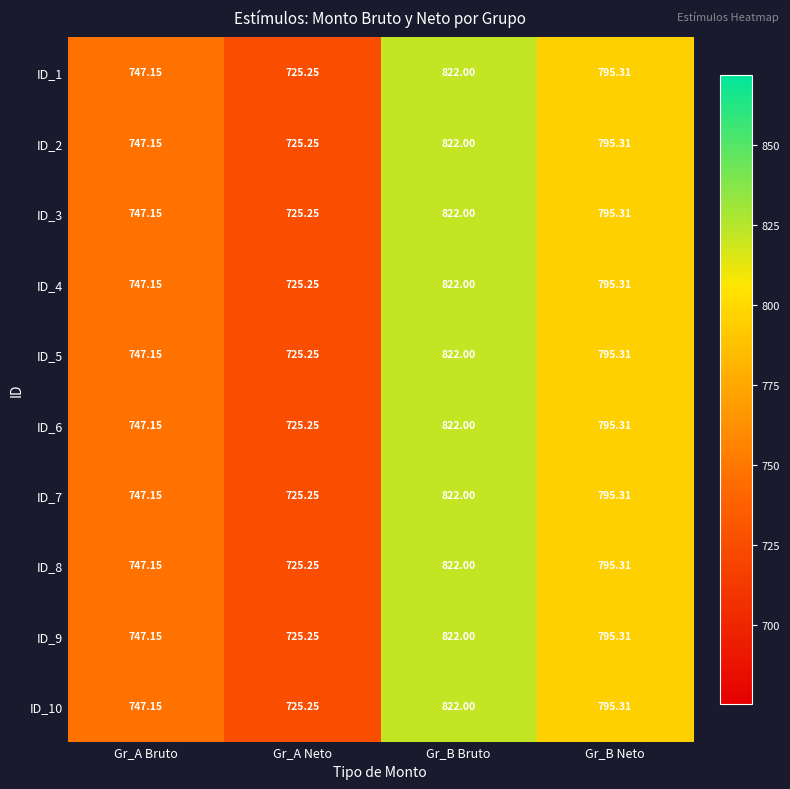

Which label corresponds to the smallest value in the chart?

Gr_A Neto